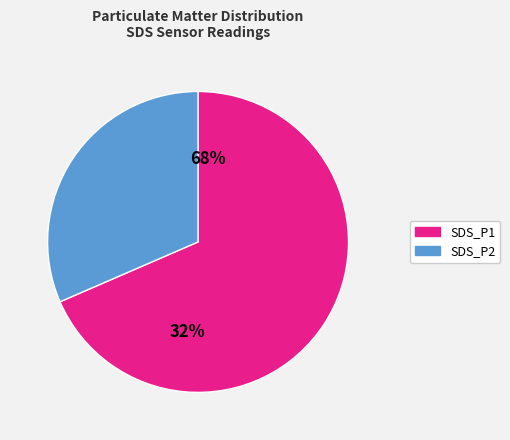

Is it true that SDS_P2 is 30% of the pie?

True